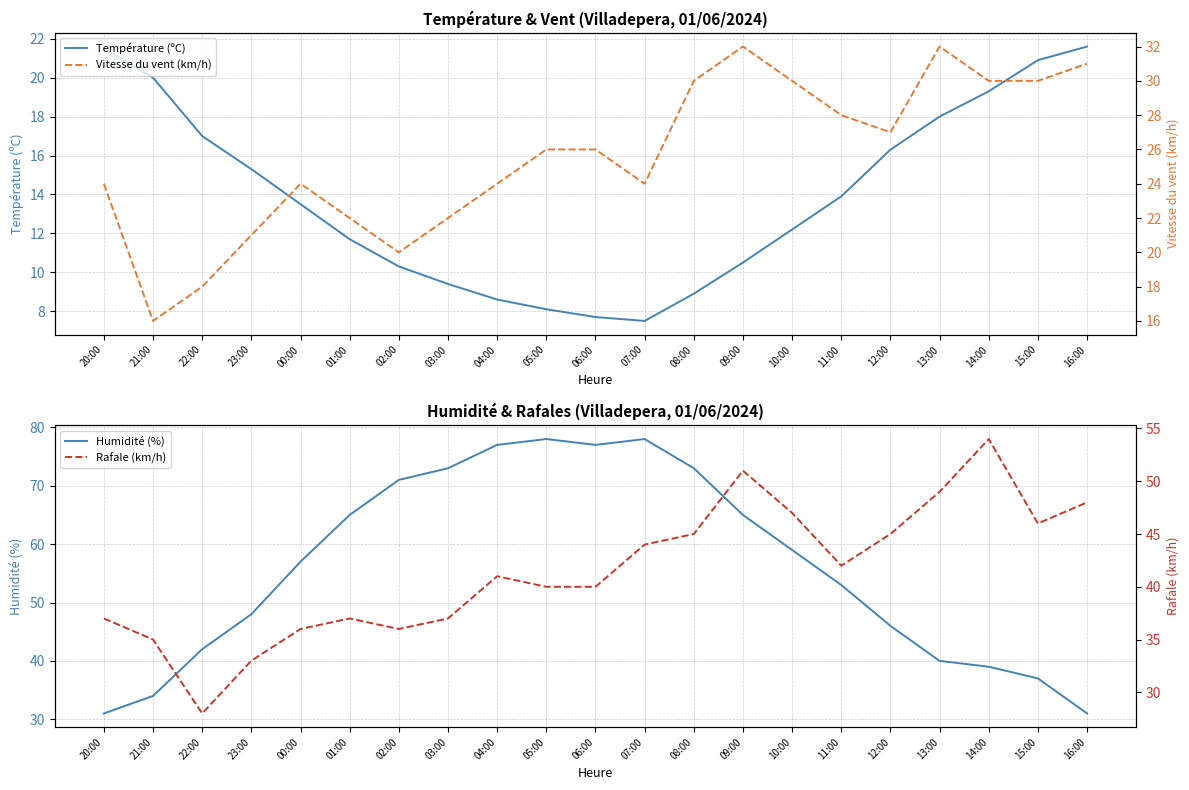

At which category does Humidité (%) reach its first local valley?

06:00